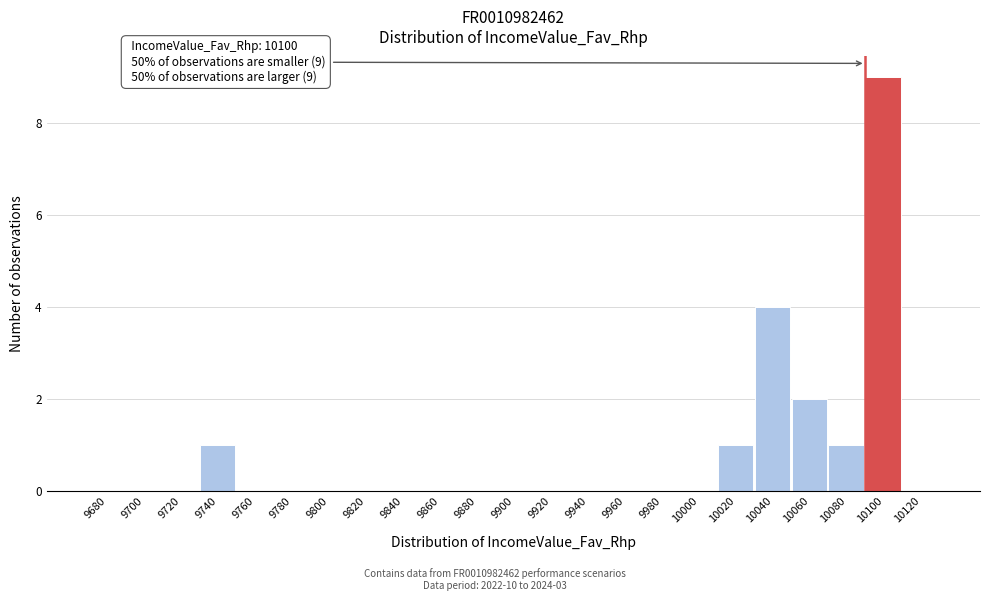

Reading left to right, what are all the values shown in this chart?

9680=0	9700=0	9720=0	9740=1	9760=0	9780=0	9800=0	9820=0	9840=0	9860=0	9880=0	9900=0	9920=0	9940=0	9960=0	9980=0	10000=0	10020=1	10040=4	10060=2	10080=1	10100=9	10120=0